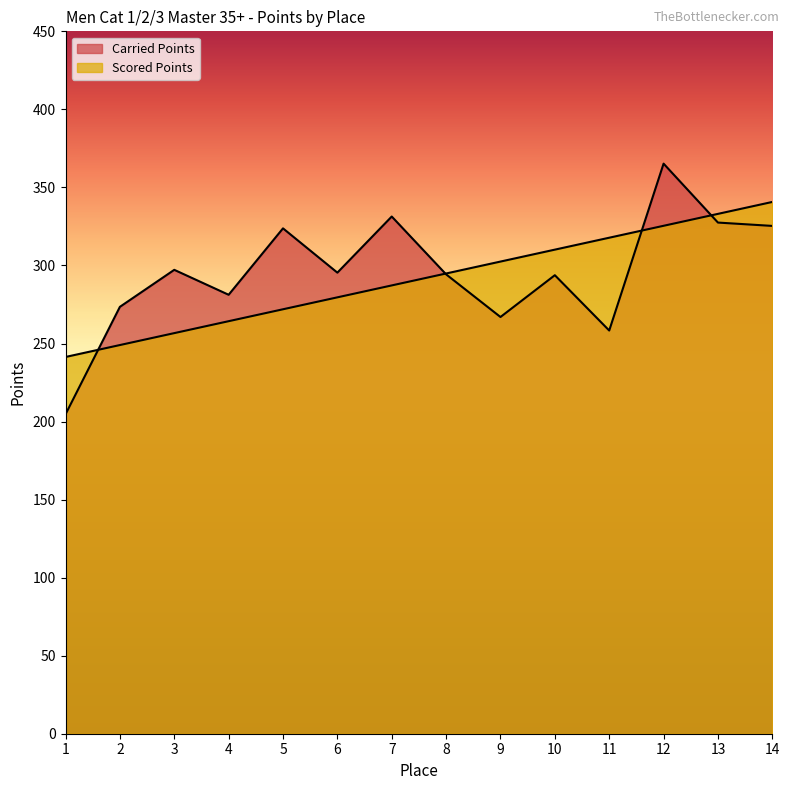

Reading right to left, what are all the values shown in this chart?

Carried Points: 14=325.3	13=327.5	12=365.2	11=258.3	10=293.8	9=267.0	8=294.3	7=331.4	6=295.4	5=323.8	4=281.2	3=297.2	2=273.5	1=204.6
Scored Points: 14=340.7	13=333.1	12=325.4	11=317.8	10=310.1	9=302.5	8=294.9	7=287.2	6=279.6	5=271.9	4=264.3	3=256.7	2=249.0	1=241.4